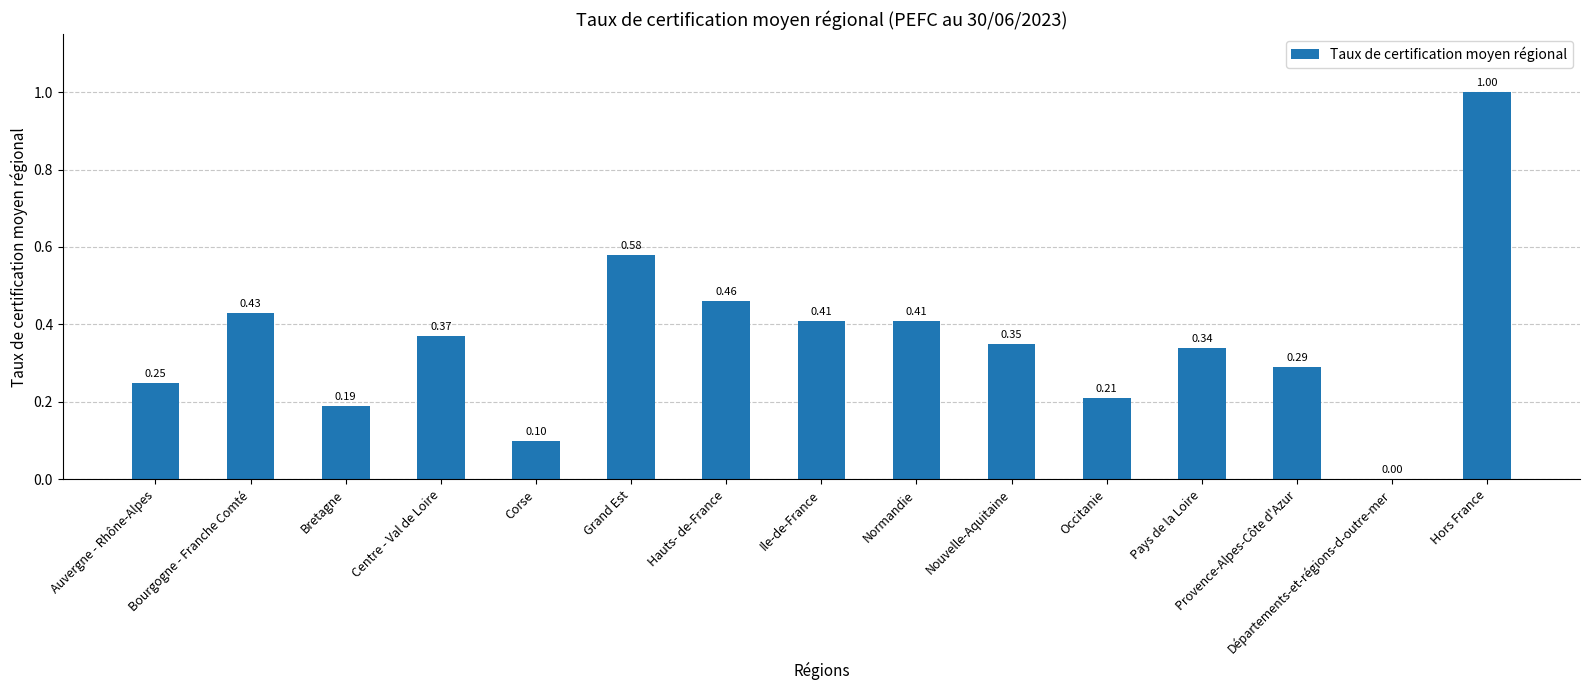

Which has a higher value, Auvergne - Rhône-Alpes or Corse?

Auvergne - Rhône-Alpes